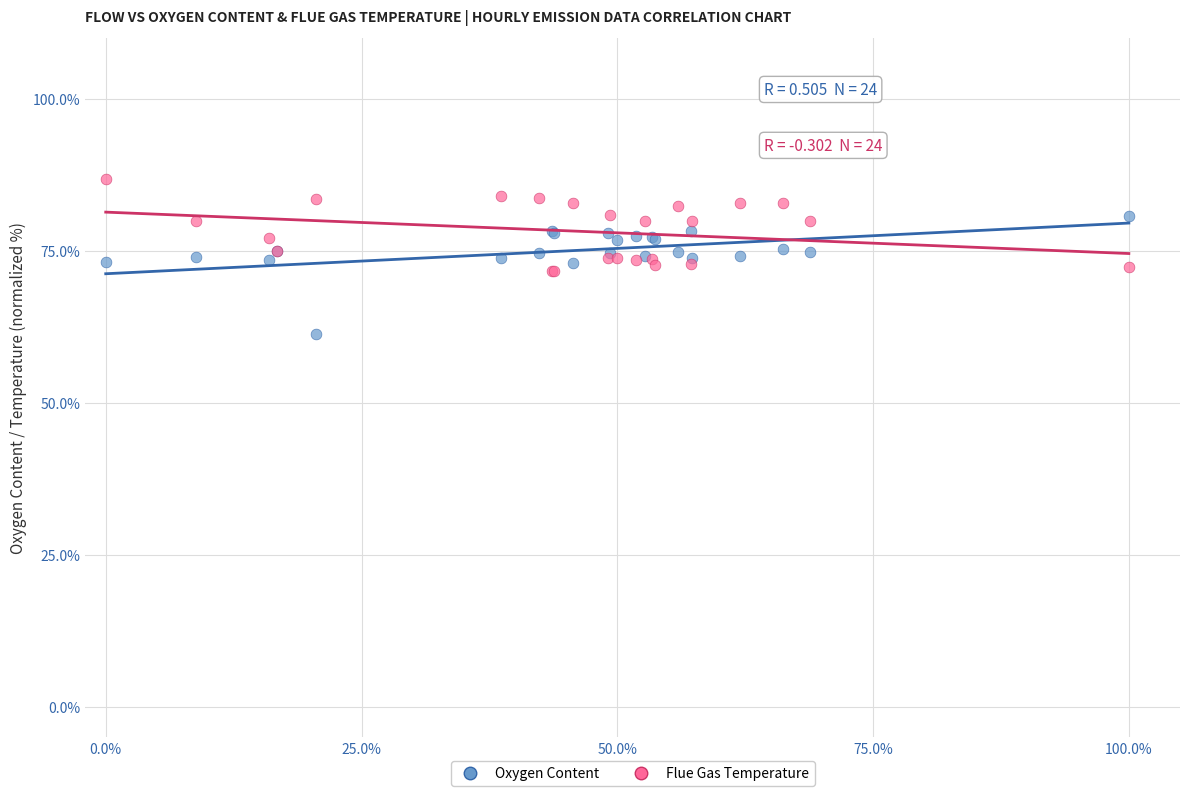

What is the X range (max minus min) for the scatter plot?

1.0